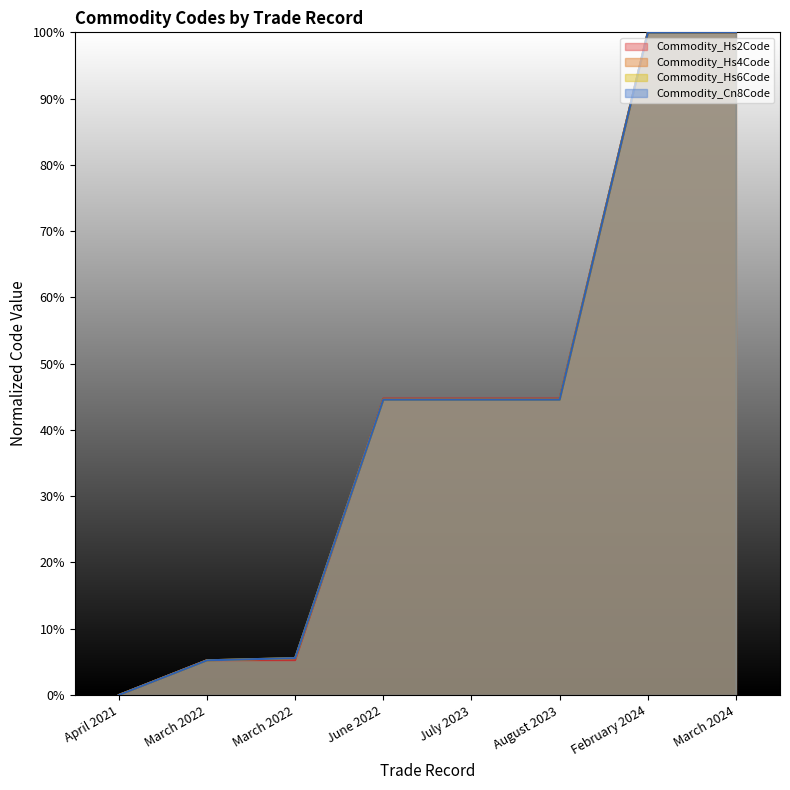

What is the value of the Commodity_Hs4Code point at the 8th from the left?

100.0